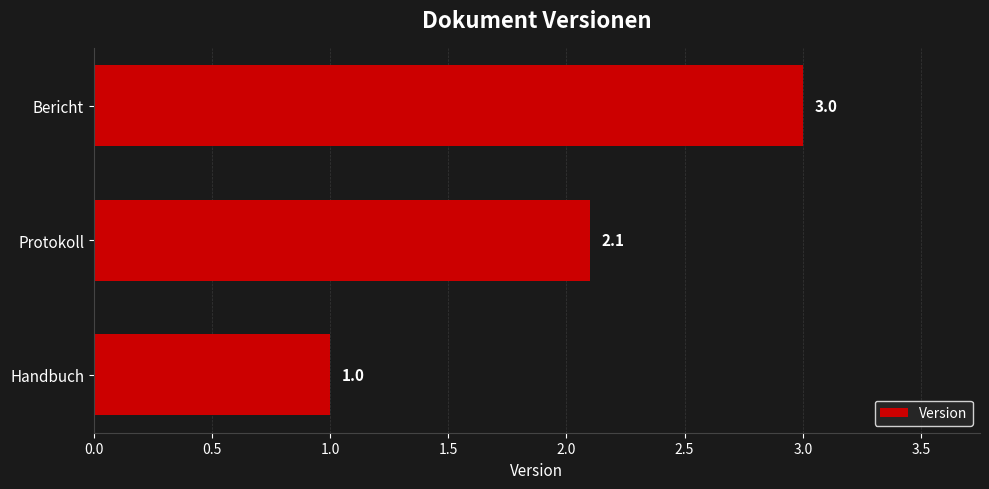

Reading top to bottom, transcribe all the data shown in this chart.

Bericht=3.0	Protokoll=2.1	Handbuch=1.0